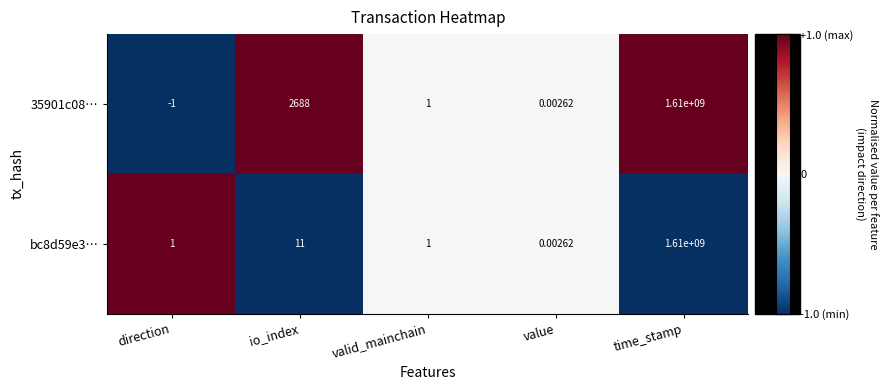

List the labels in order of 35901c08… value, largest first.

time_stamp, io_index, valid_mainchain, value, direction